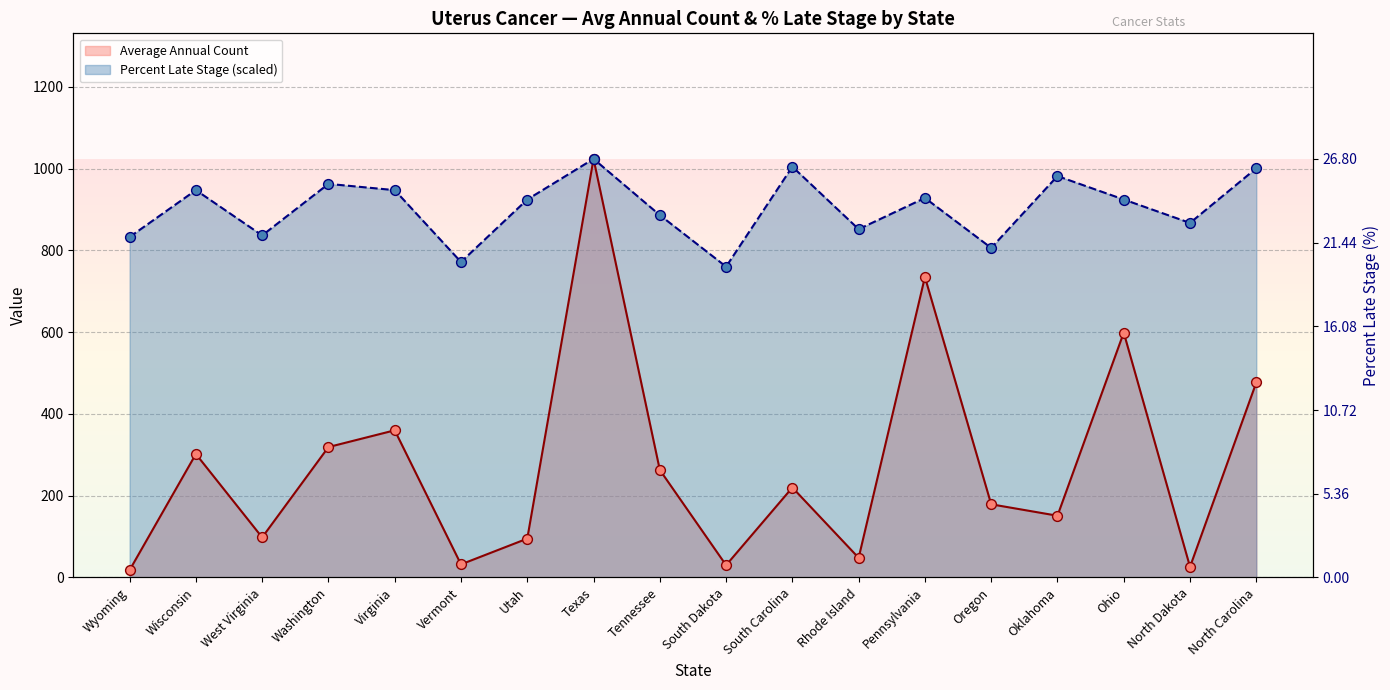

Which series reaches the maximum Y coordinate?

Average Annual Count